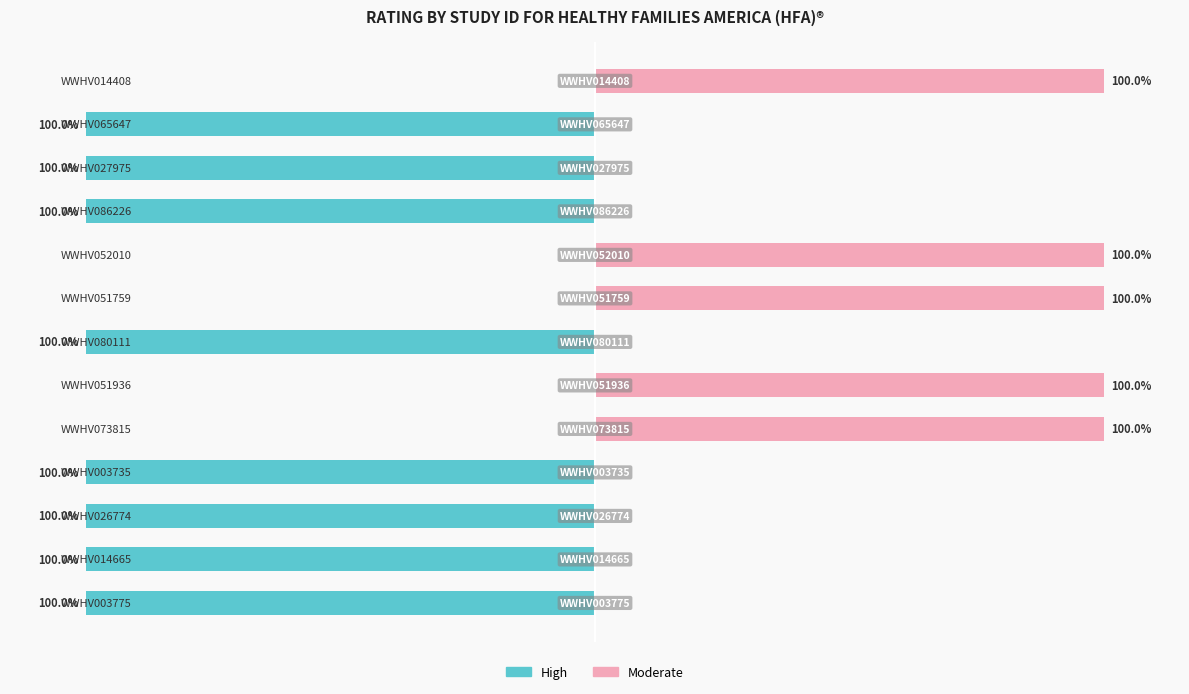

What are all the series names shown in the legend?

High, Moderate